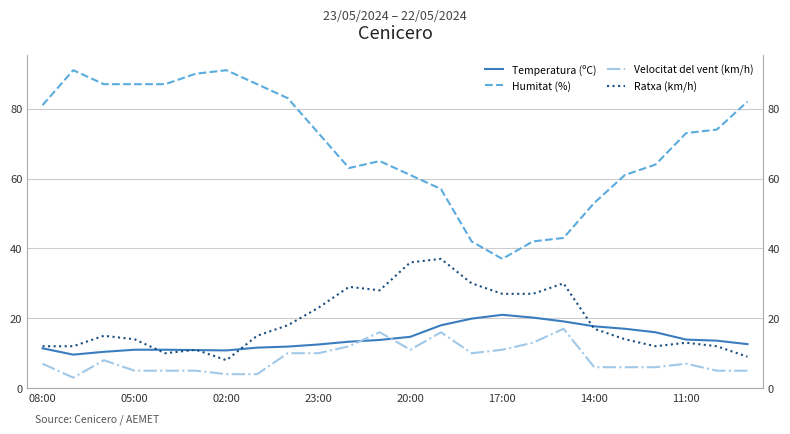

True or false: Velocitat del vent (km/h) and Ratxa (km/h) intersect in this chart.

False